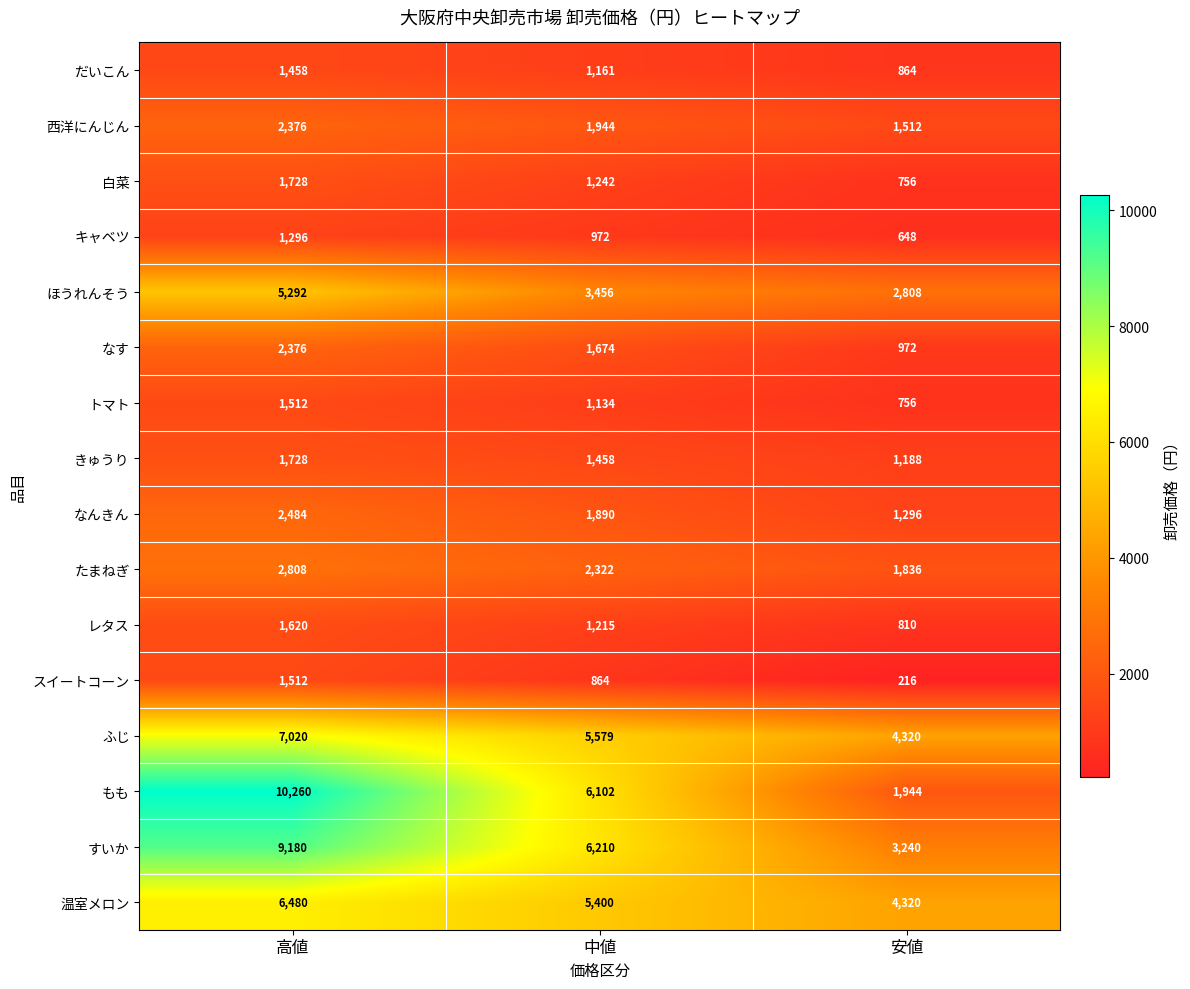

Which category has the highest value across all series?

高値